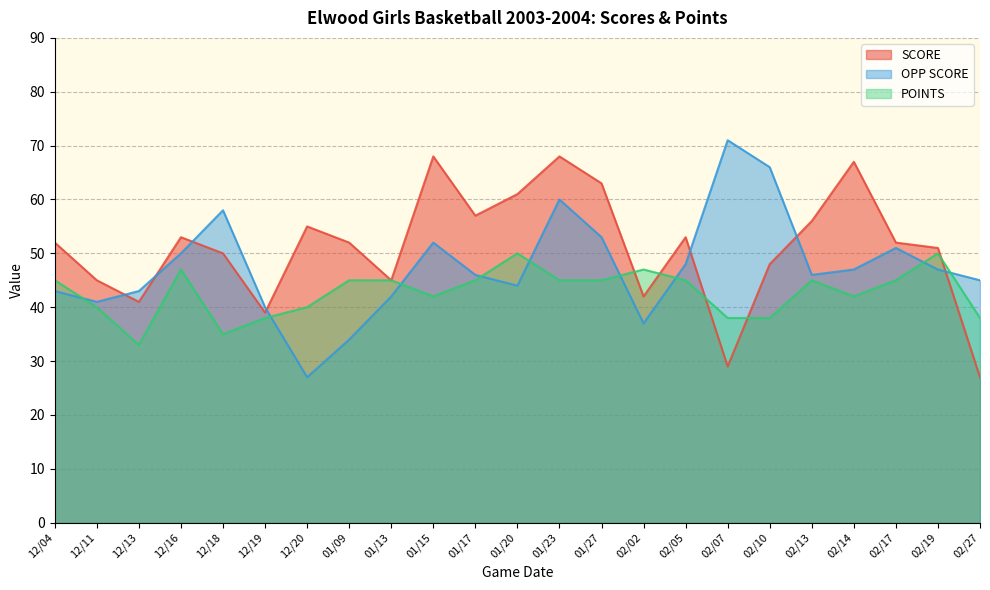

What is the highest value of the SCORE series?

68